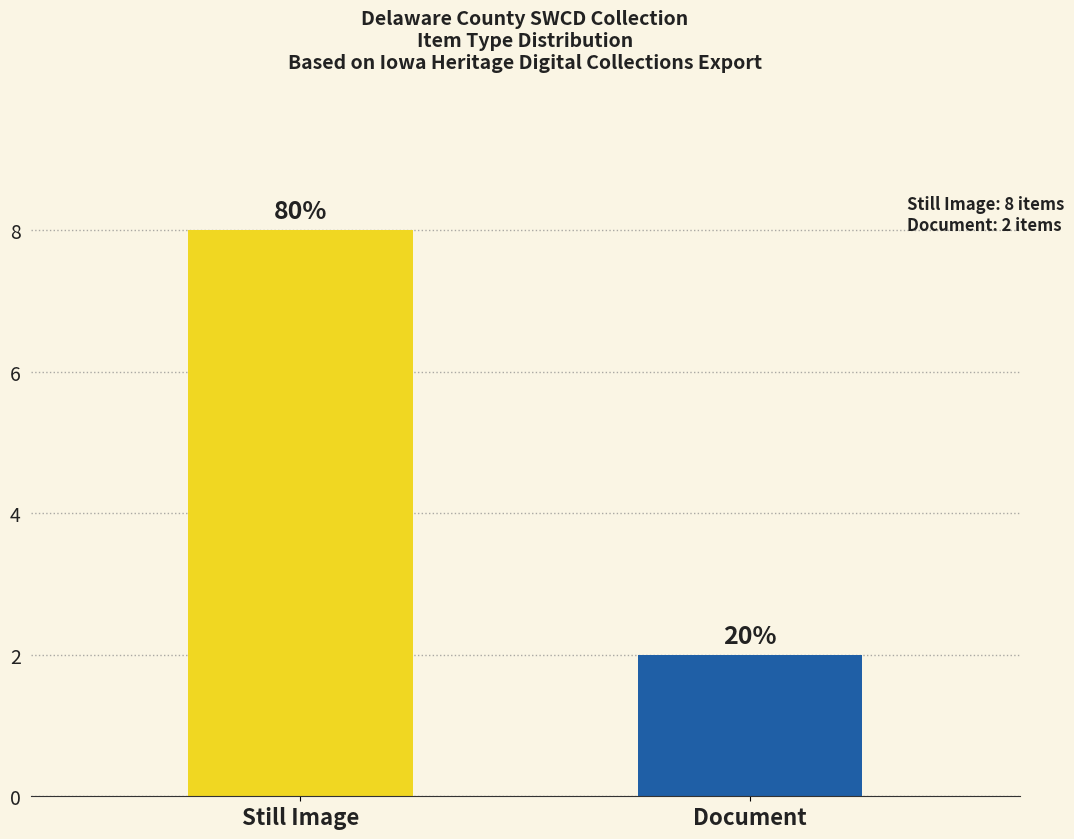

What is the difference between the values at Document and Still Image?

6